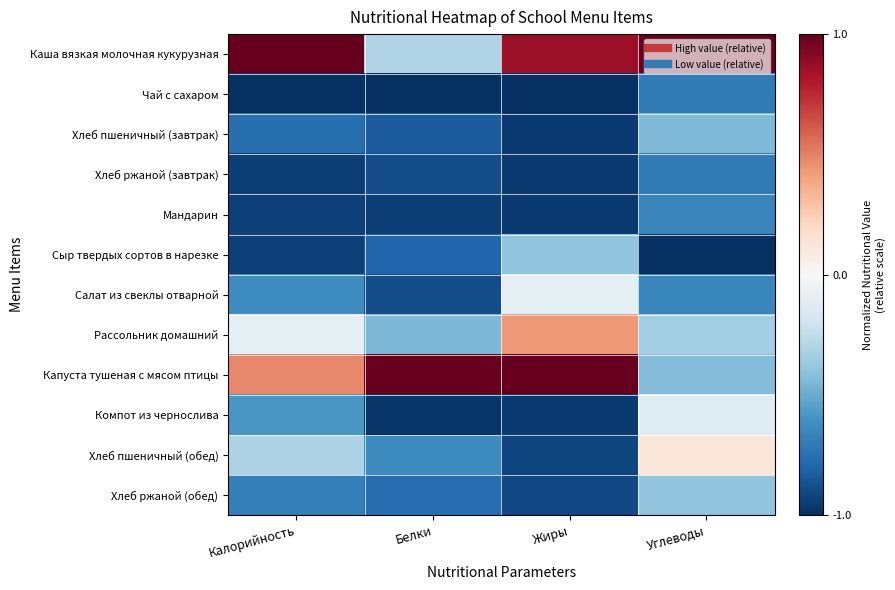

At which category is the sum across all series the highest?

Углеводы